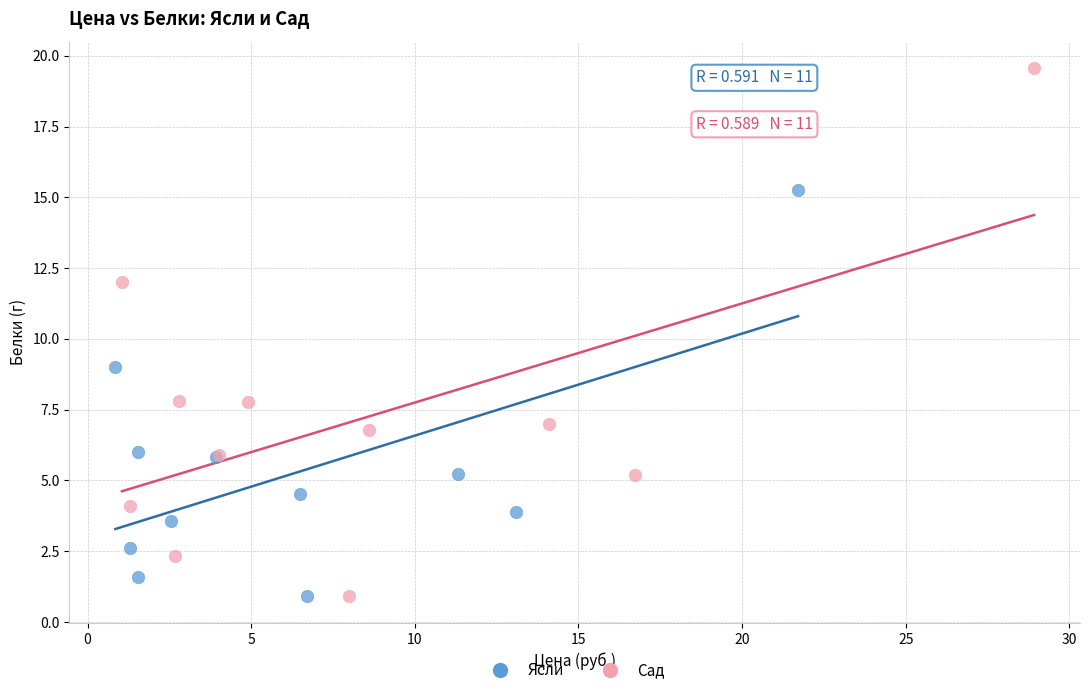

Which series has the widest spread of Y values?

Сад